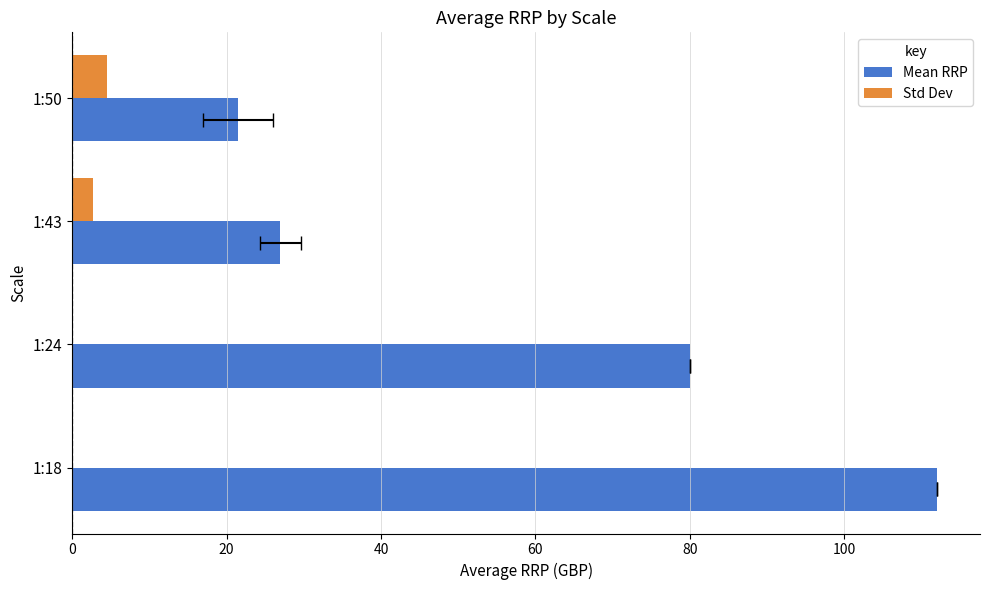

The value of Std Dev at 1:43 is 2.6. True or false?

True